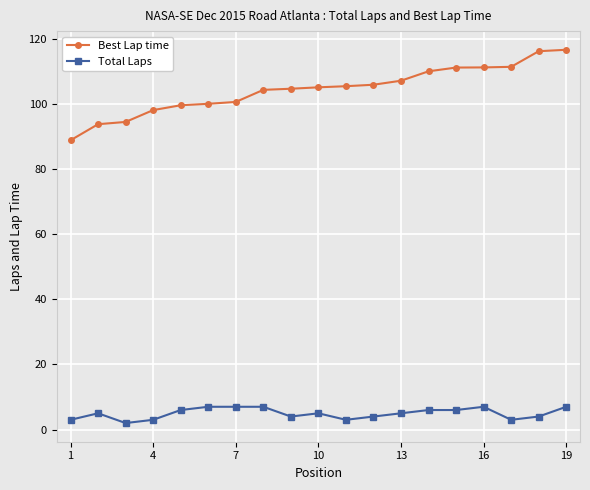

Does the chart display data point markers on the line(s)?

Yes